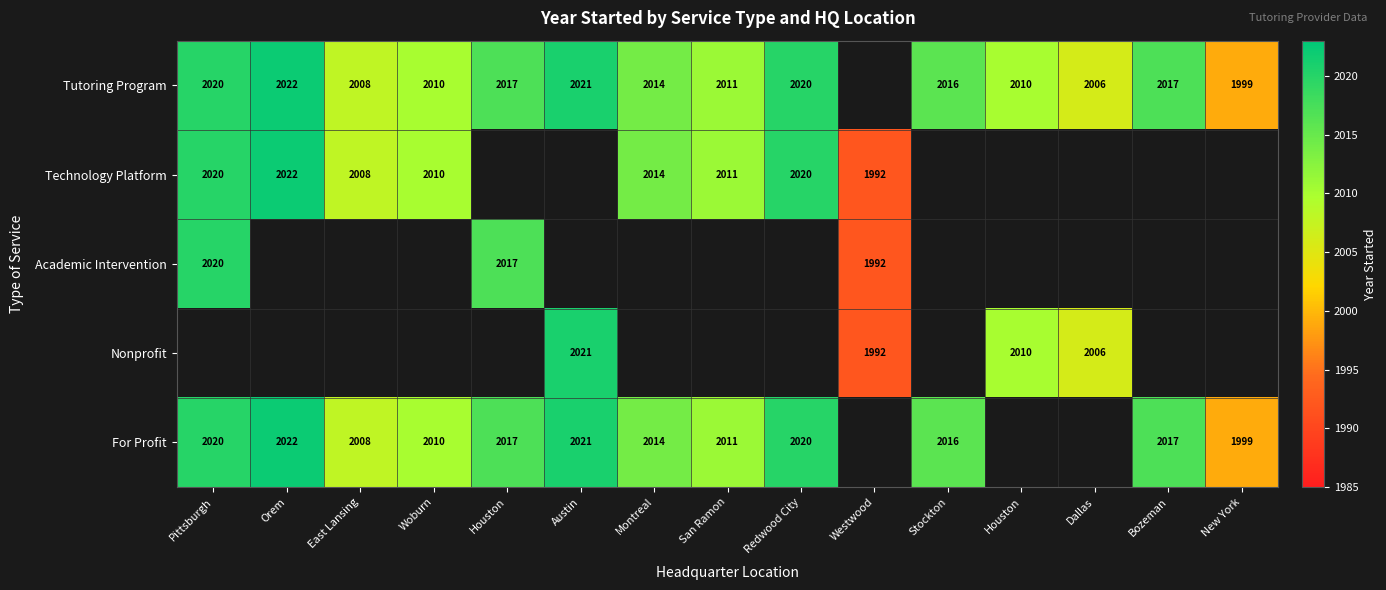

What is the highest value of the Tutoring Program series?

2022.0